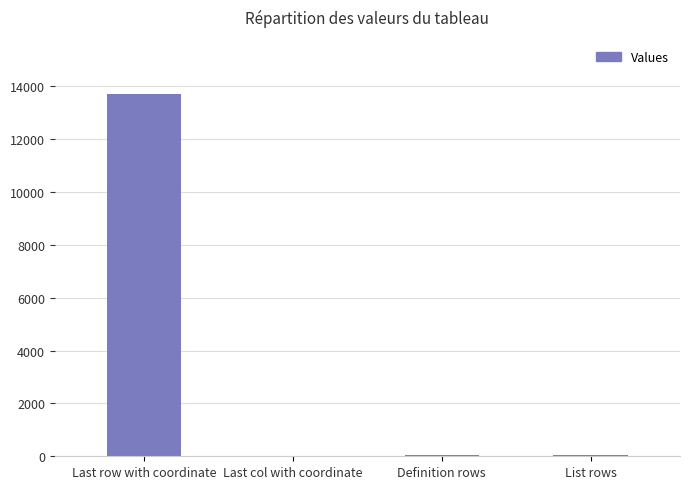

Which label corresponds to the largest value in the chart?

Last row with coordinate